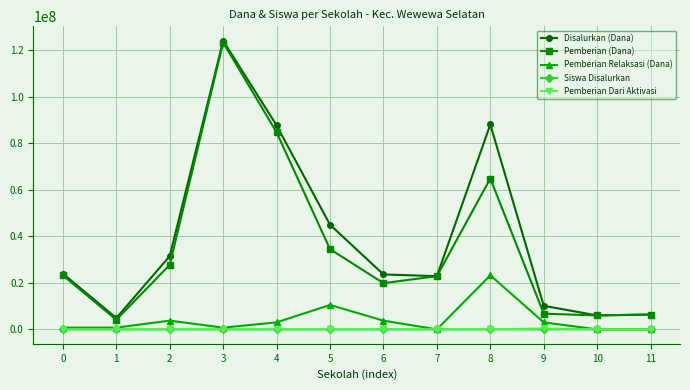

At which label does Pemberian Relaksasi (Dana) first exceed 3000000?

2